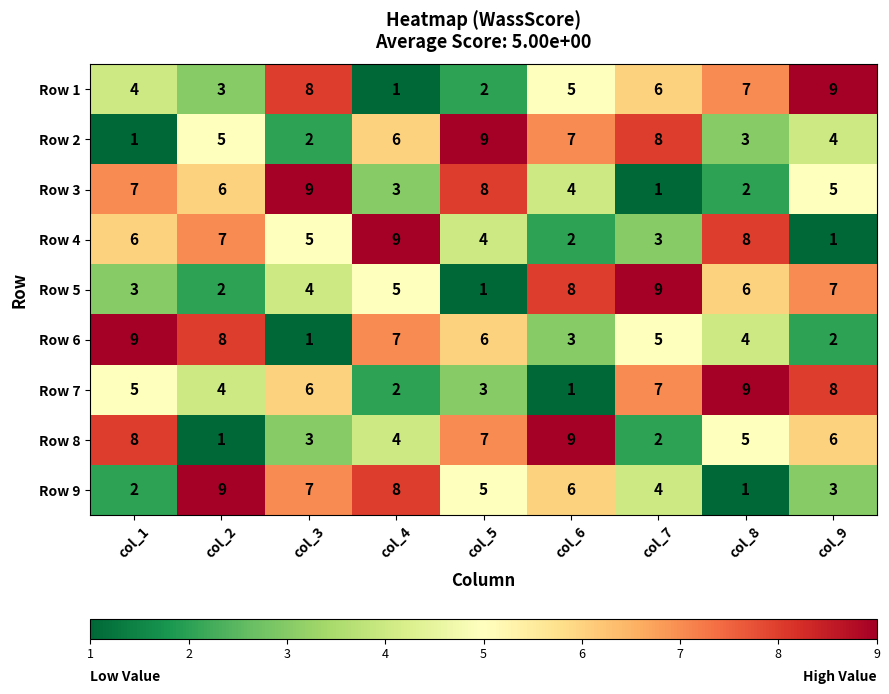

What is the total value across all series at col_5?

45